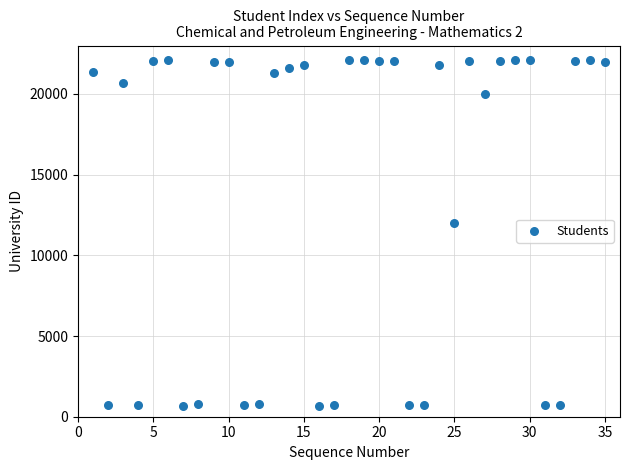

What Y value in the scatter plot is closest to 11399?

12023